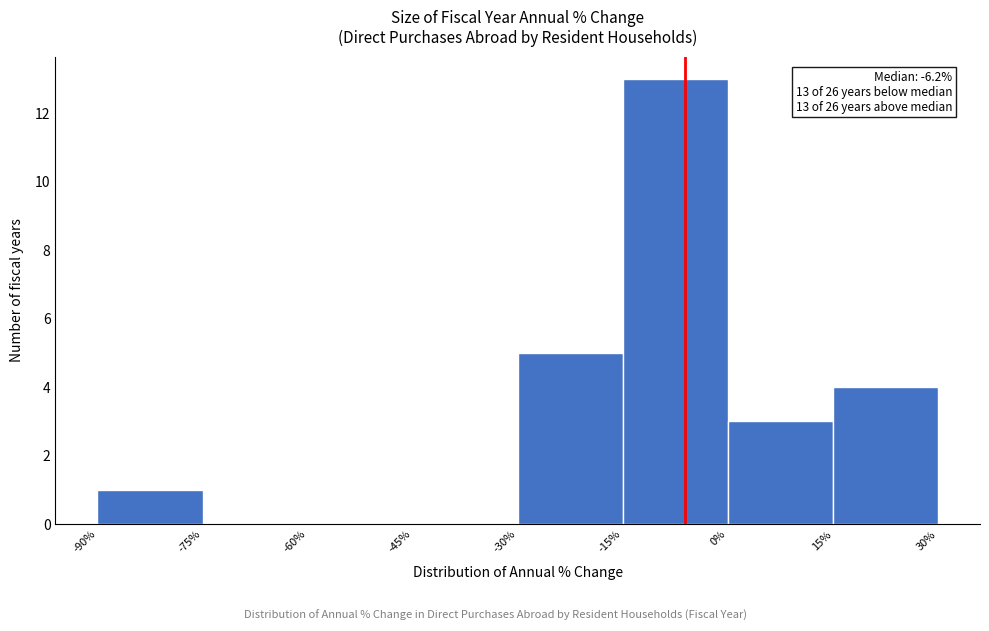

Over which range of the x-axis is the bar tallest?

-15% to 0%